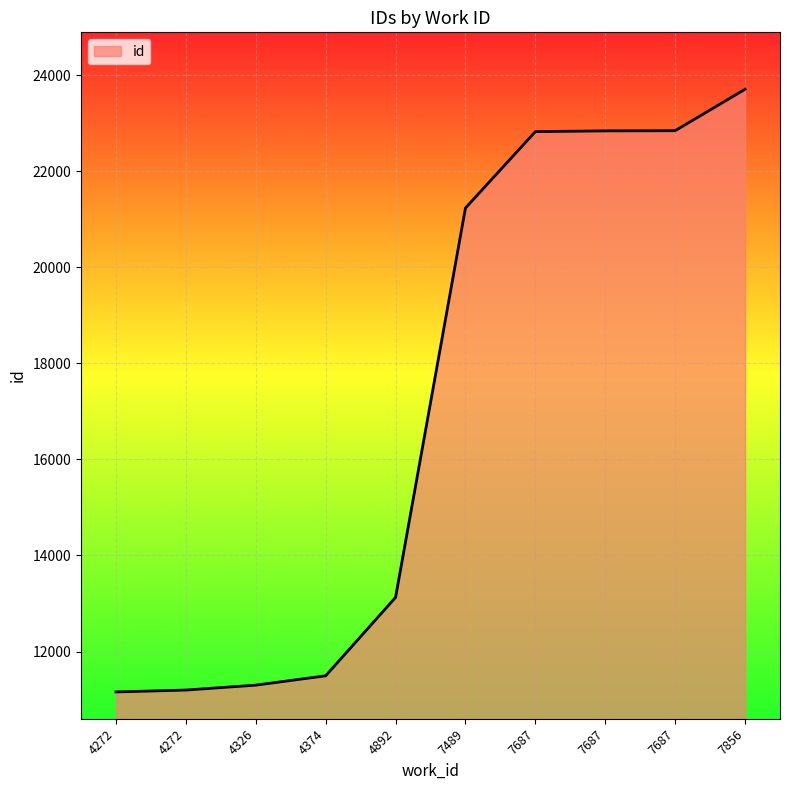

True or false: the data shows 6552 at 7687.

False